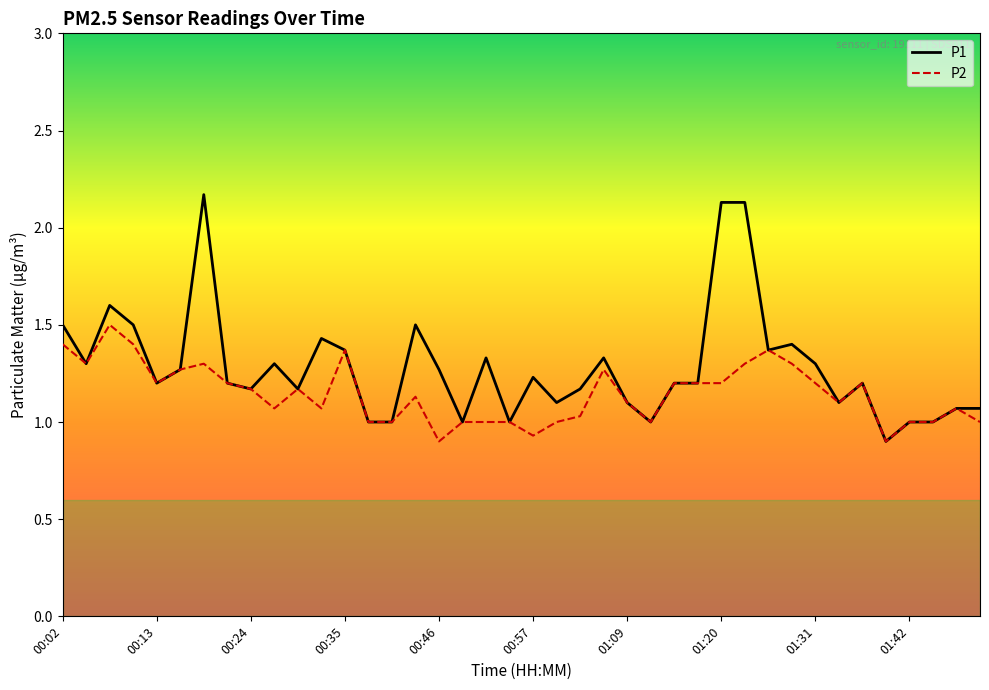

Which series has the widest spread of values?

P1